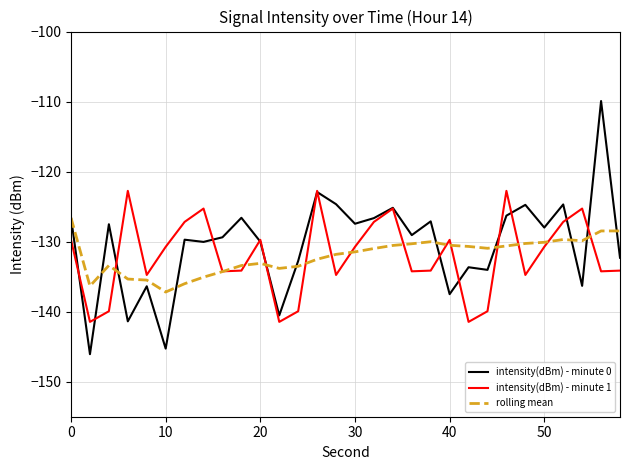

Rank the series by their maximum value, from highest to lowest.

intensity(dBm) - minute 0, intensity(dBm) - minute 1, rolling mean